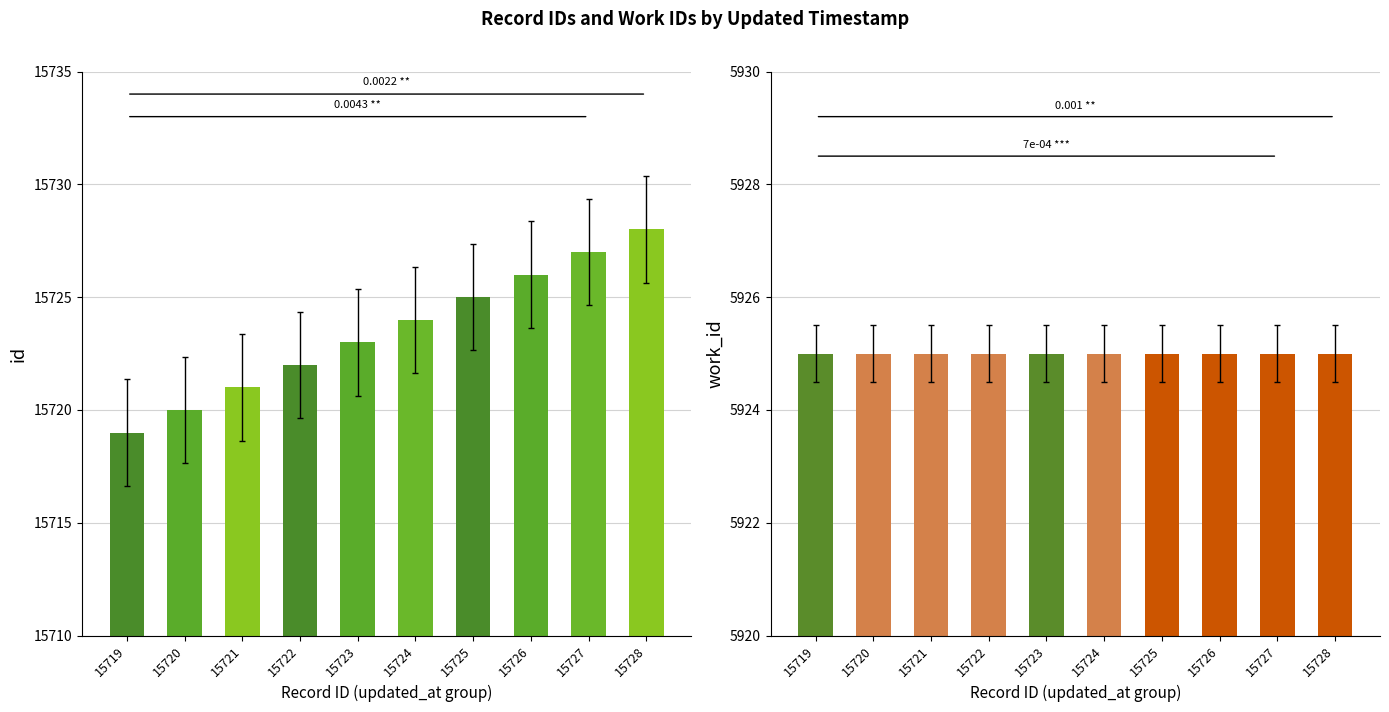

Reading right to left, list all the values displayed in this chart.

id: 15728	15727	15726	15725	15724	15723	15722	15721	15720	15719
work_id: 5925	5925	5925	5925	5925	5925	5925	5925	5925	5925